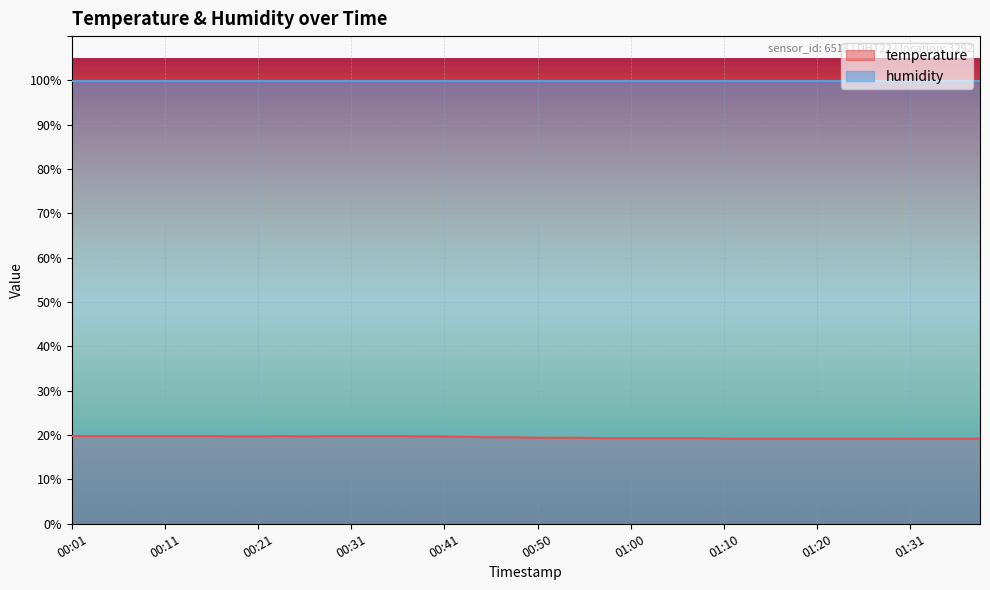

How many values are between 19 and 20?

40